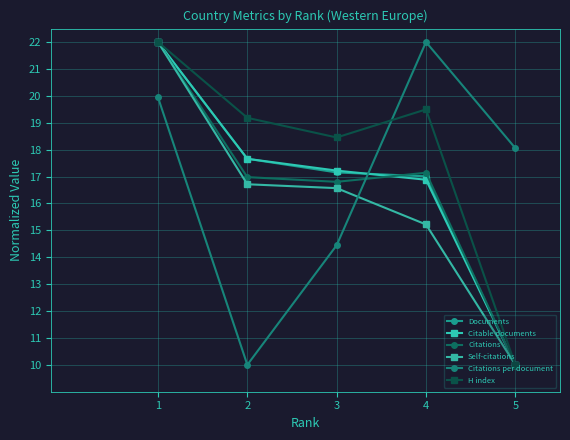

What is the sum of all Citations per document values?

84.4